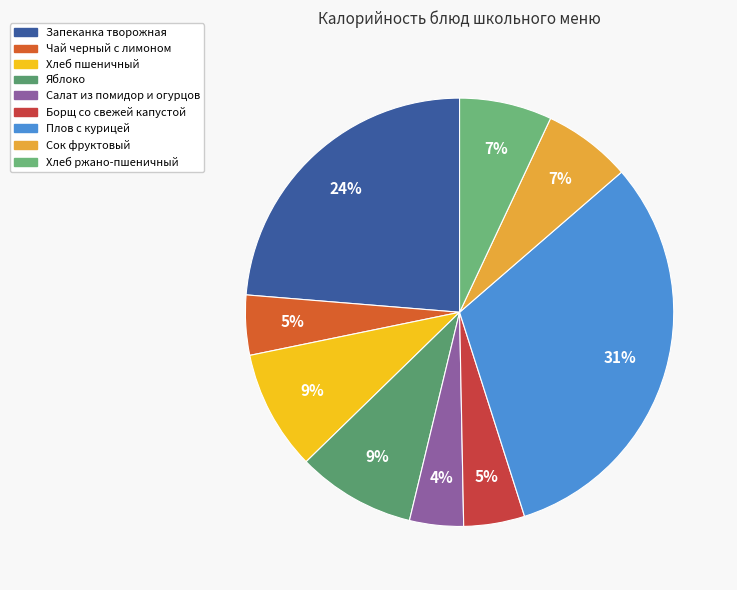

To the nearest percent, what is the average slice percentage?

11%